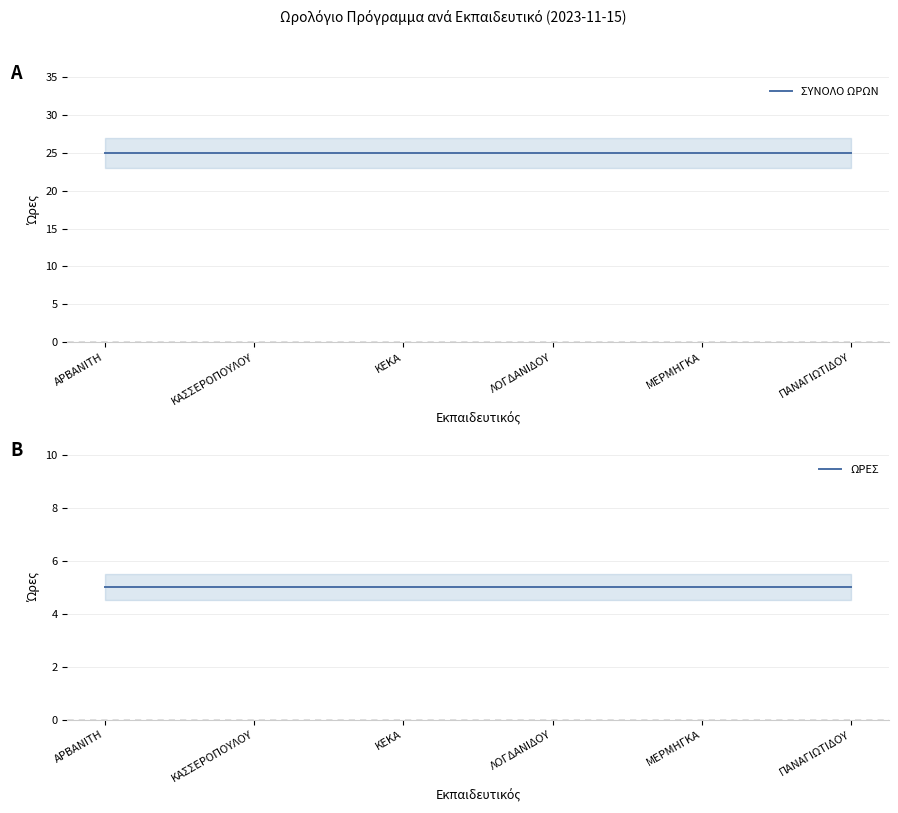

True or false: ΩΡΕΣ and ΣΥΝΟΛΟ ΩΡΩΝ intersect in this chart.

False